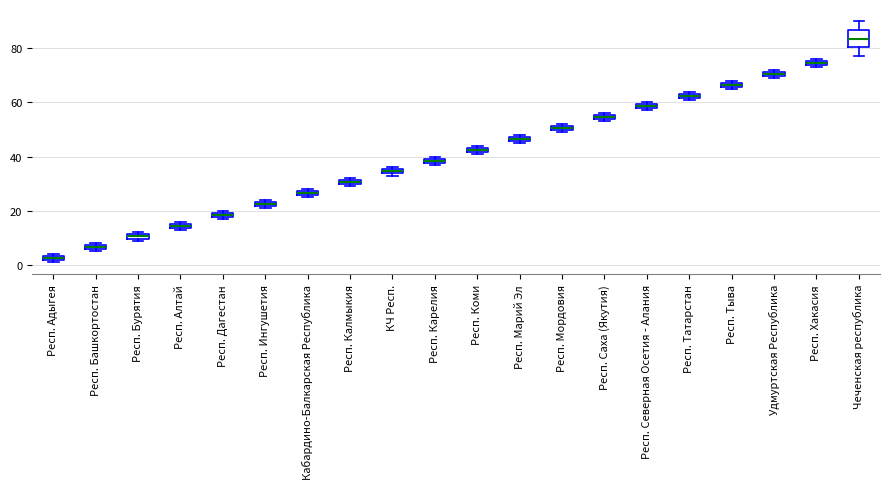

Which box has the highest median line?

Чеченская республика